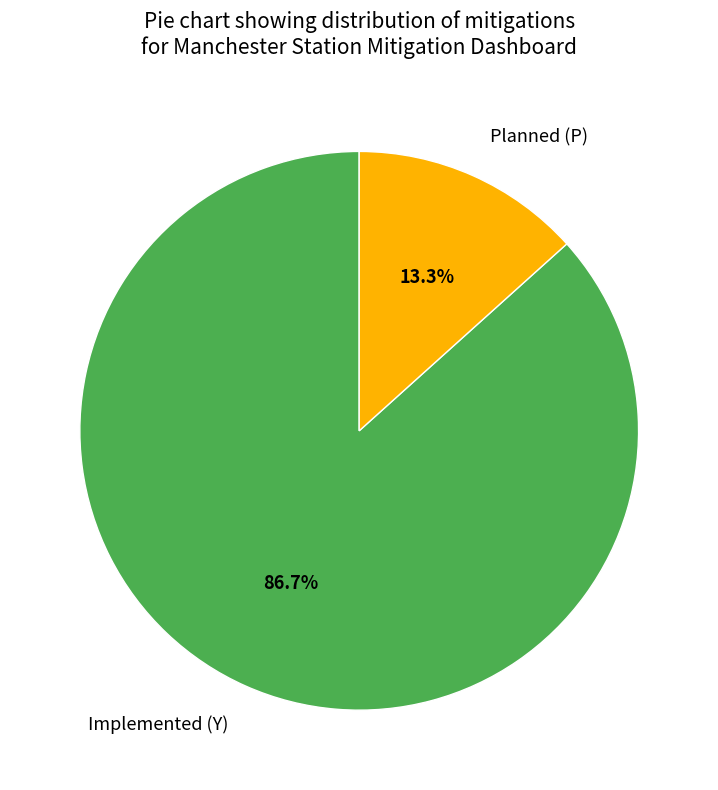

True or false: Implemented (Y) accounts for 76% of the total.

False